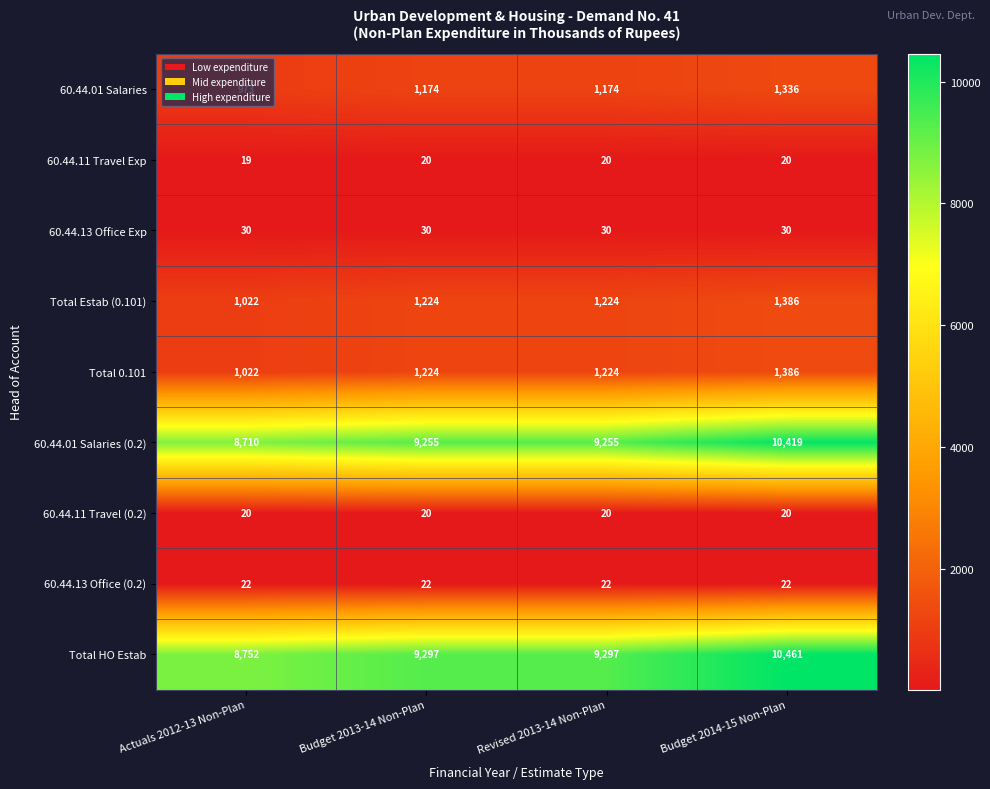

What is the spread (max minus min) of values at Budget 2014-15 Non-Plan?

10441